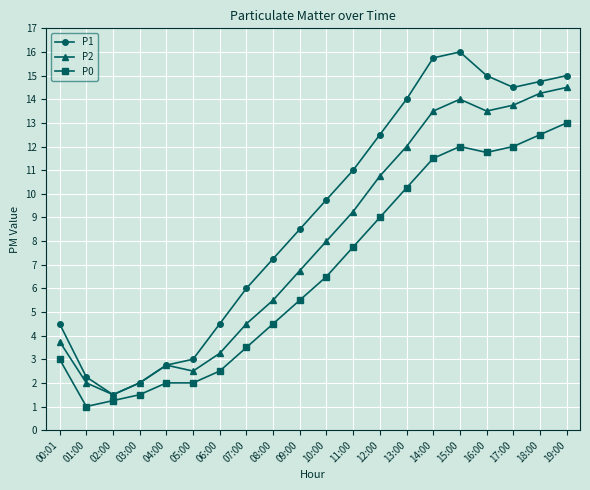

Which series has the largest range (max minus min)?

P1